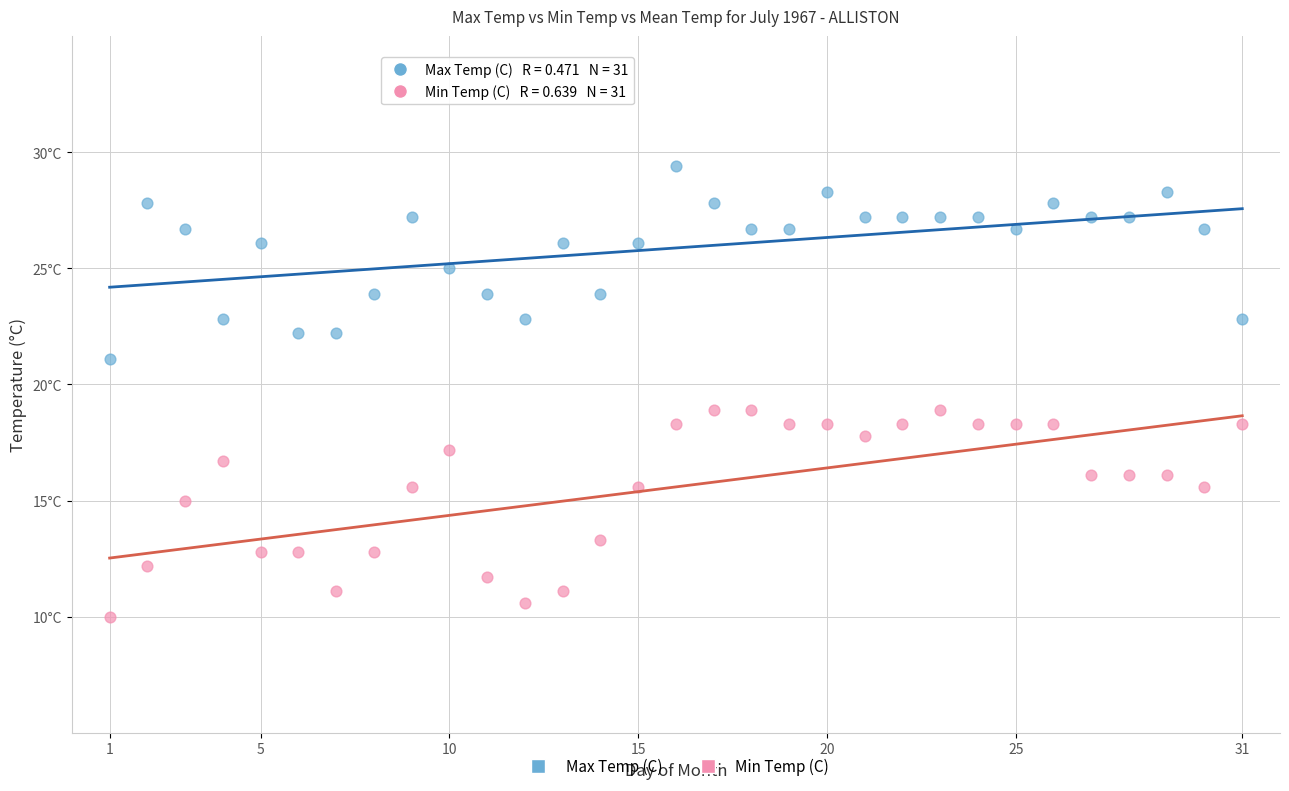

Which series contains the highest Y value?

Max Temp (C)